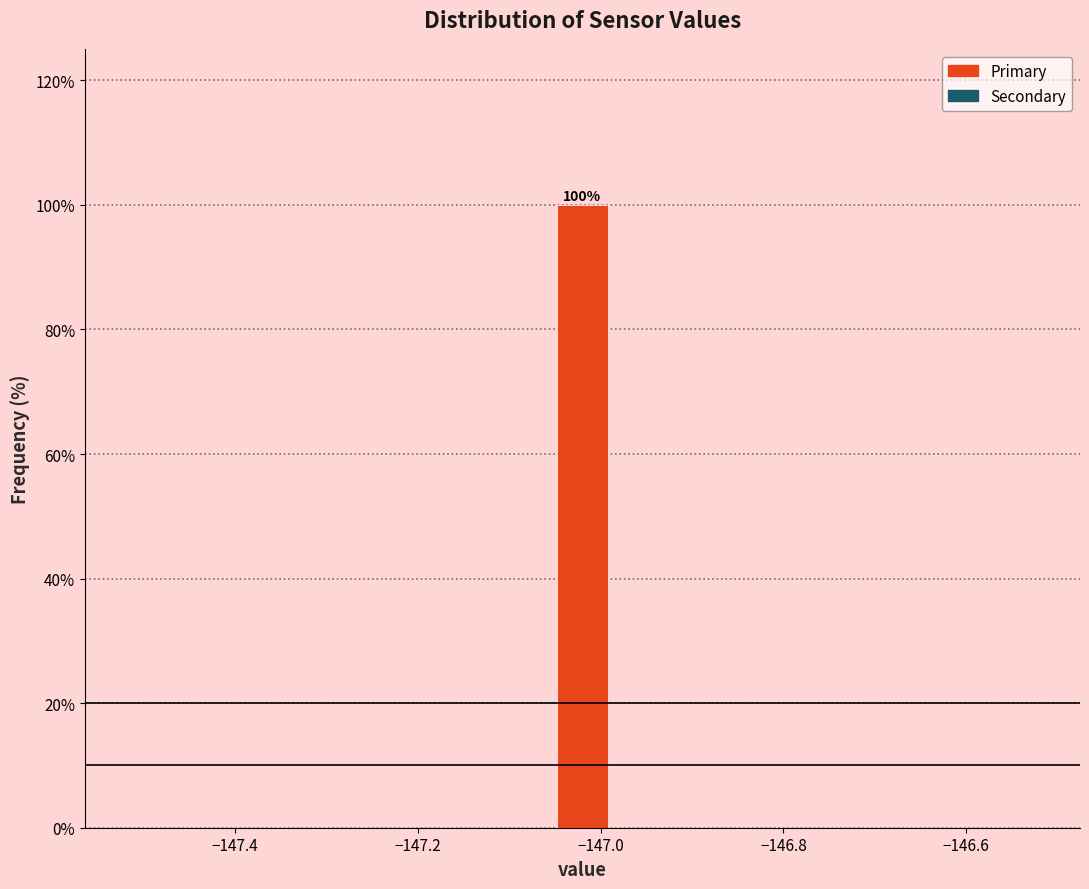

Around what value on the x-axis is the tallest bar? Give the approximate position of its centre, as read against the axis.

-147.02